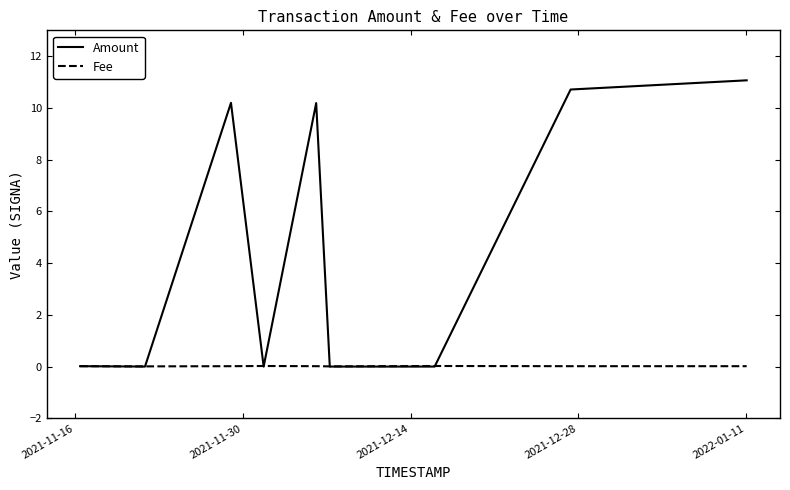

Rank the series by their average value, from lowest to highest.

Fee, Amount